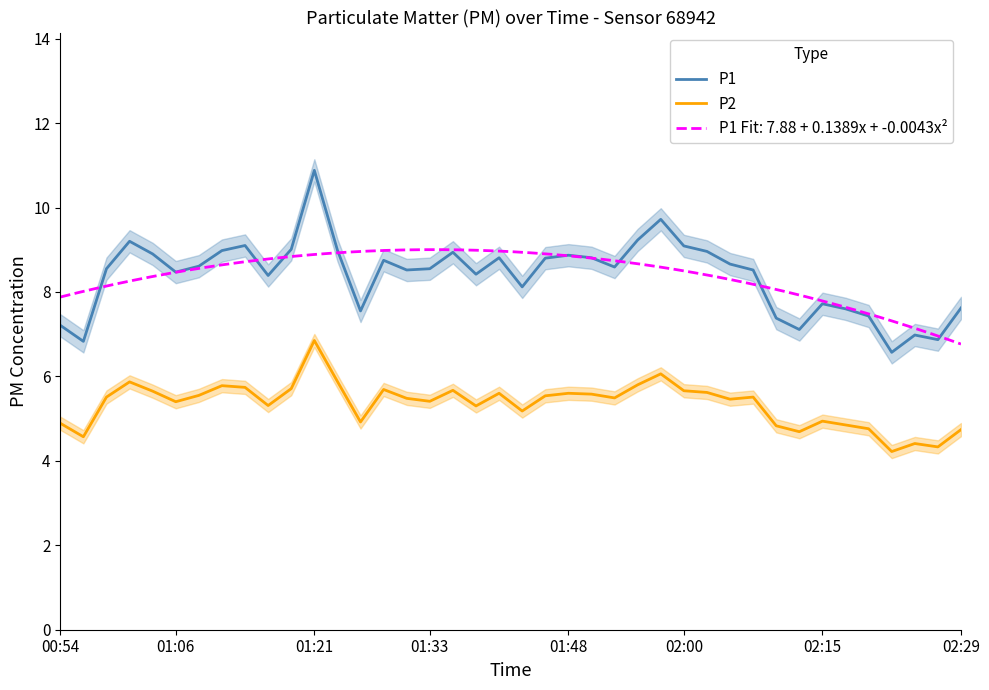

Reading left to right, transcribe all the data shown in this chart.

P1: 7.2	6.8	8.6	9.2	8.9	8.5	8.6	9.0	9.1	8.4	9.0	10.9	9.0	7.5	8.8	8.5	8.6	8.9	8.4	8.8	8.1	8.8	8.9	8.8	8.6	9.2	9.7	9.1	9.0	8.7	8.5	7.4	7.1	7.7	7.6	7.4	6.6	7.0	6.9	7.6
P2: 4.9	4.6	5.5	5.9	5.7	5.4	5.5	5.8	5.7	5.3	5.7	6.8	5.9	4.9	5.7	5.5	5.4	5.7	5.3	5.6	5.2	5.5	5.6	5.6	5.5	5.8	6.1	5.7	5.6	5.5	5.5	4.8	4.7	4.9	4.8	4.8	4.2	4.4	4.3	4.7